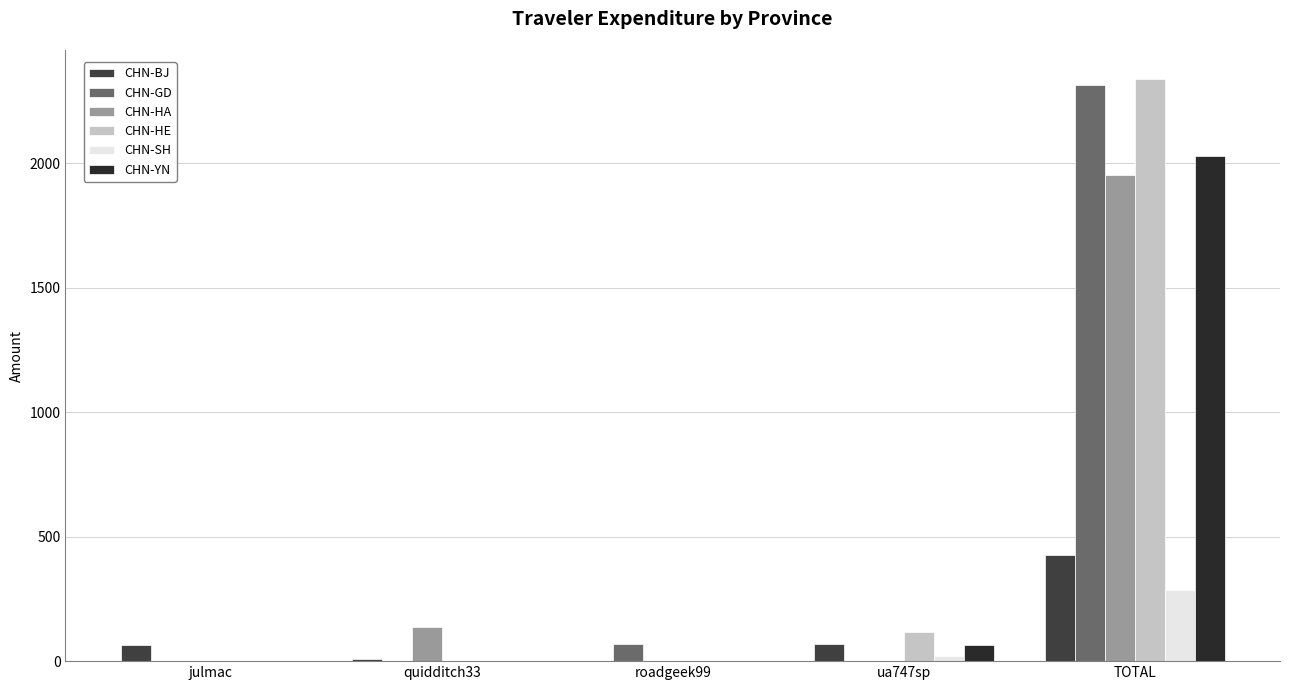

Is it true that CHN-GD equals -1502.1 at ua747sp?

False